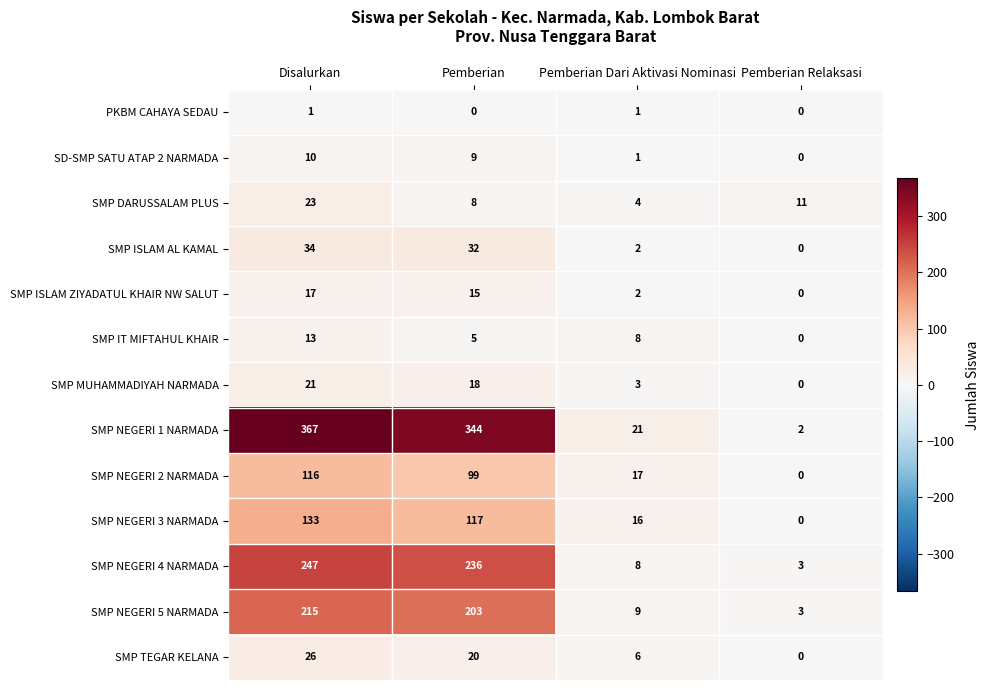

Which label corresponds to the largest value in the chart?

Disalurkan